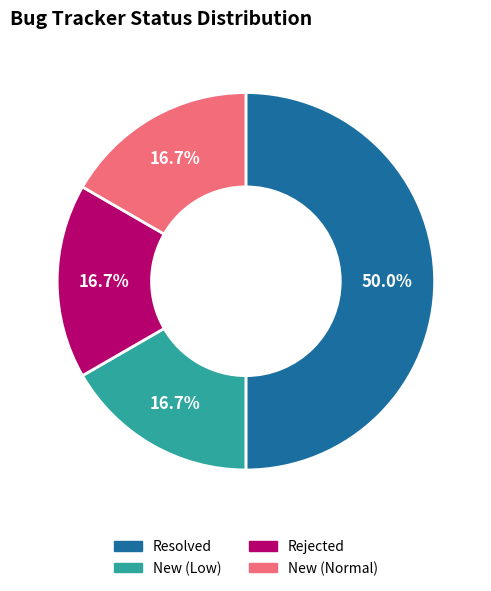

Is it true that New (Low) is 17% of the pie?

True